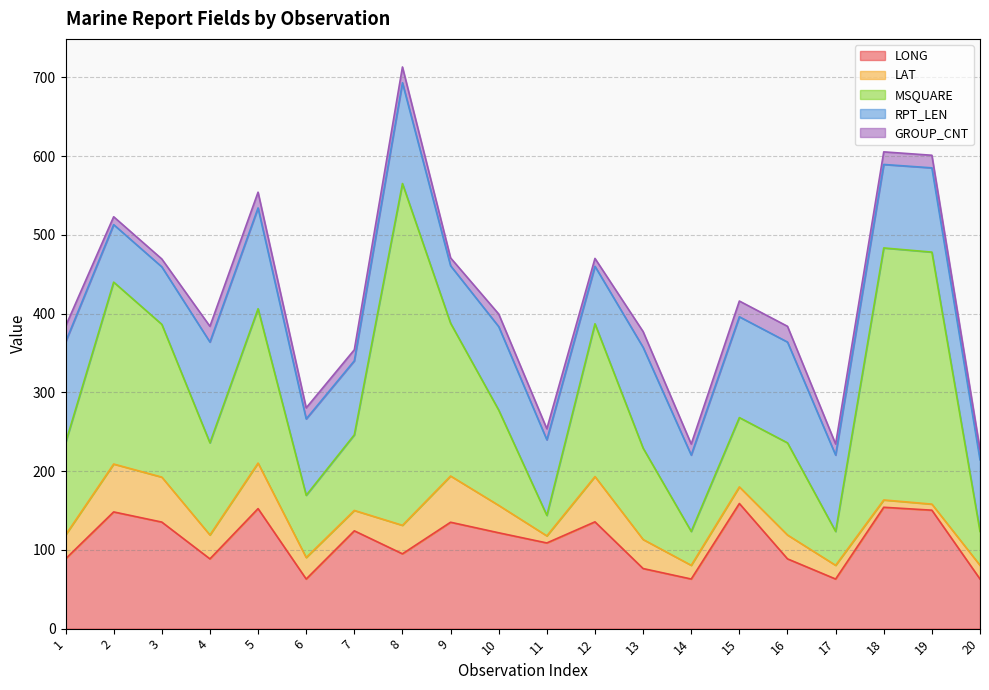

The value of MSQUARE at 1 is 117.0. True or false?

True